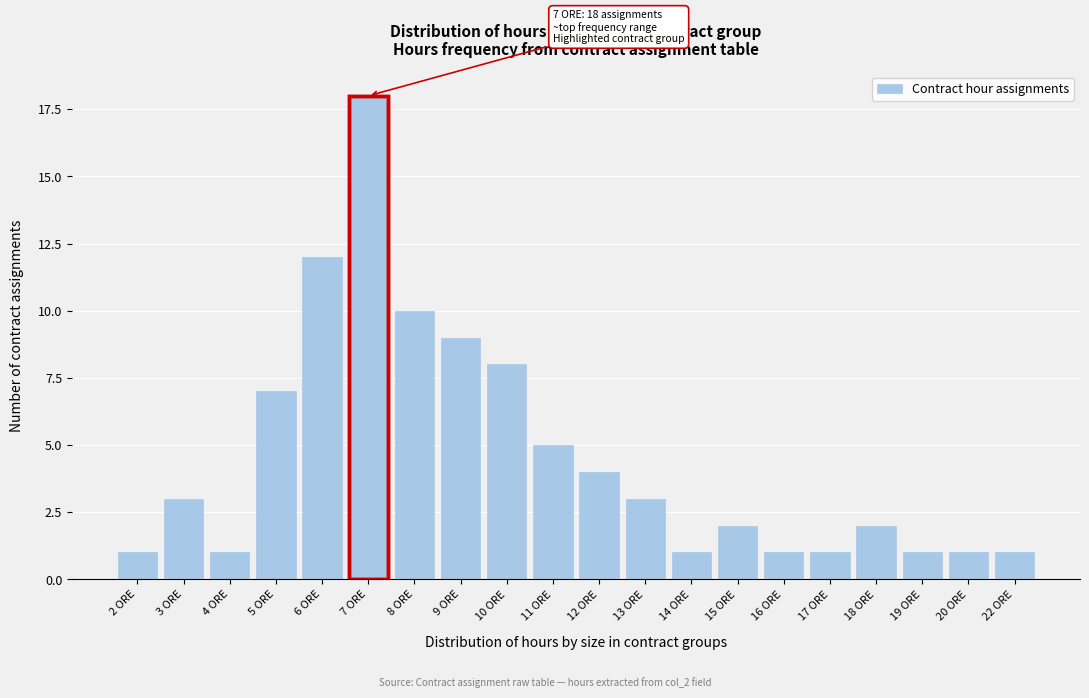

Reading left to right, list all the values displayed in this chart.

2 ORE=1	3 ORE=3	4 ORE=1	5 ORE=7	6 ORE=12	7 ORE=18	8 ORE=10	9 ORE=9	10 ORE=8	11 ORE=5	12 ORE=4	13 ORE=3	14 ORE=1	15 ORE=2	16 ORE=1	17 ORE=1	18 ORE=2	19 ORE=1	20 ORE=1	22 ORE=1